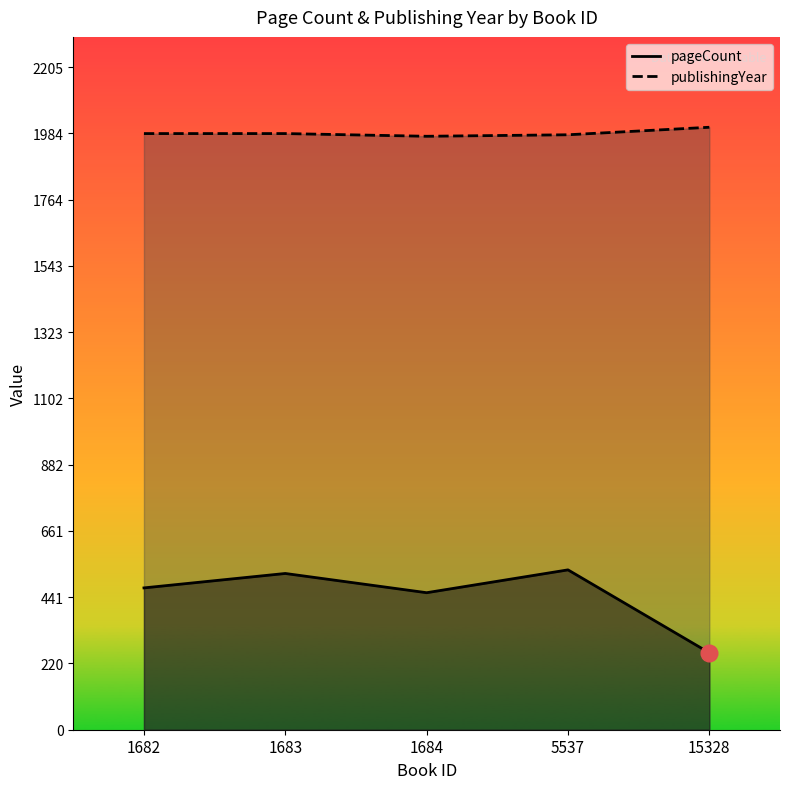

In pageCount, how many points are lower than both neighbors (excluding endpoints)?

1